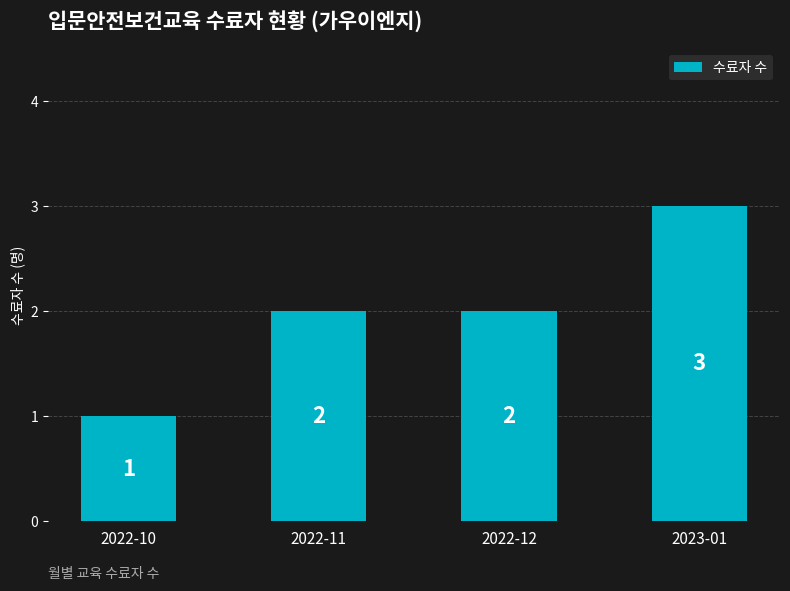

How many bars are there in total?

4